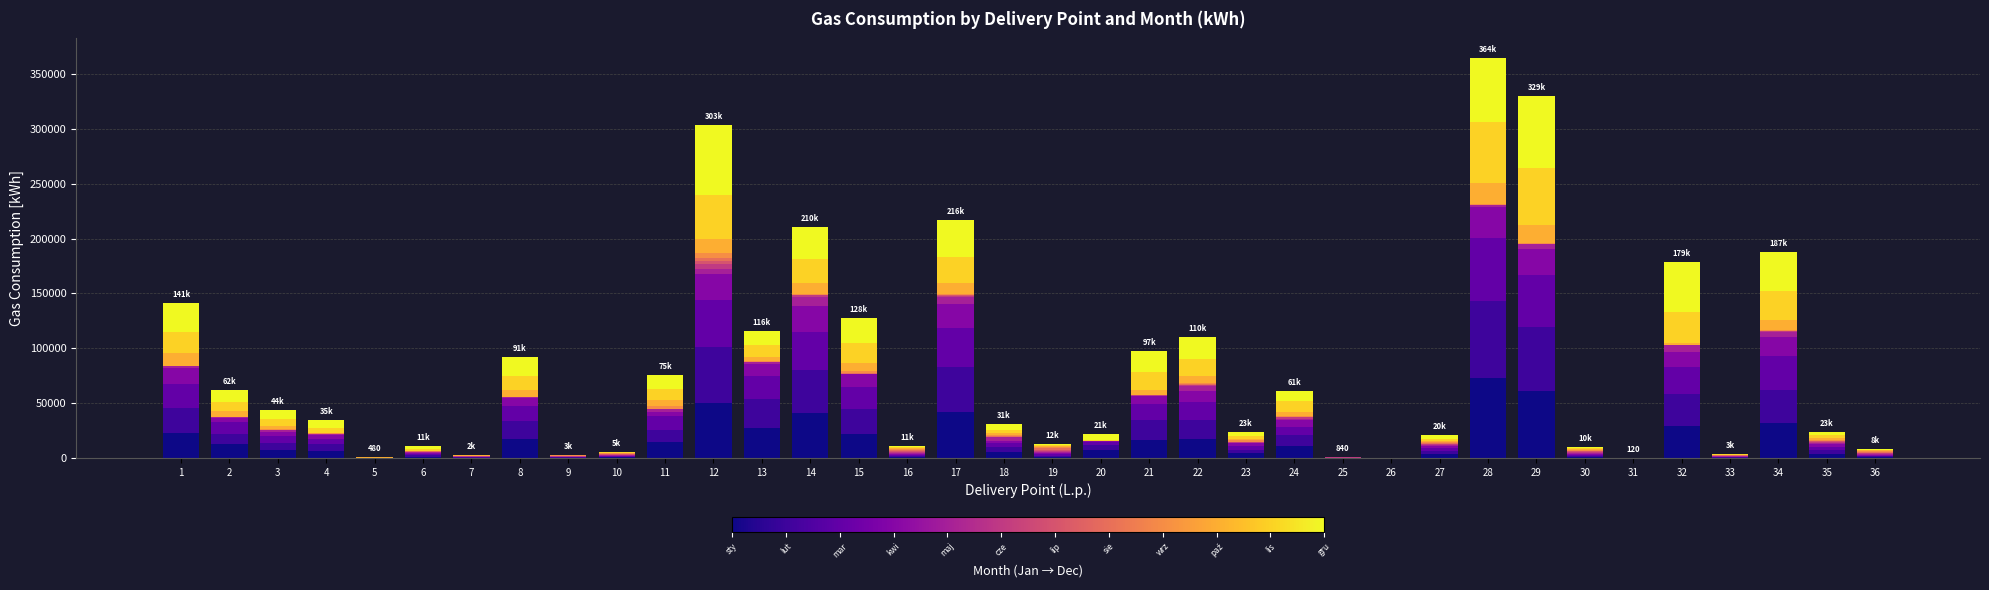

Are the bars horizontal?

No